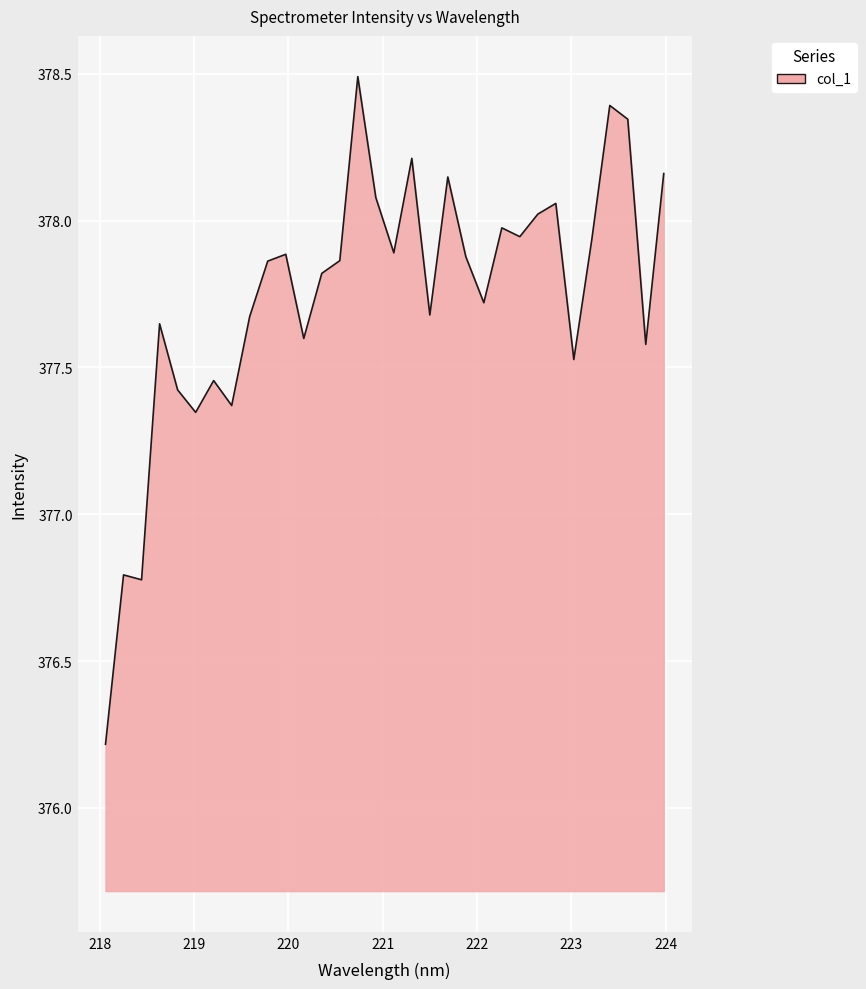

What is the minimum value shown in the chart?

376.2